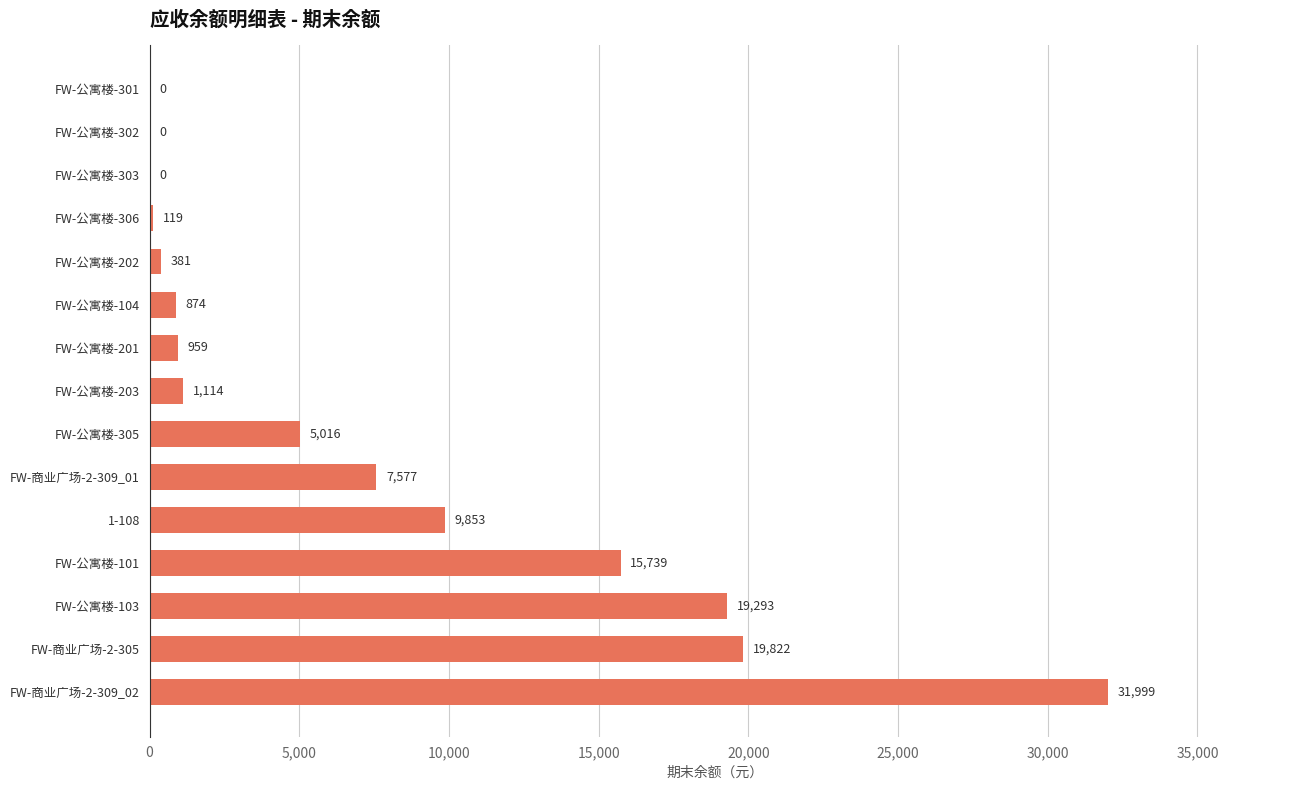

Is it true that the value at FW-公寓楼-101 is 27039.6?

False